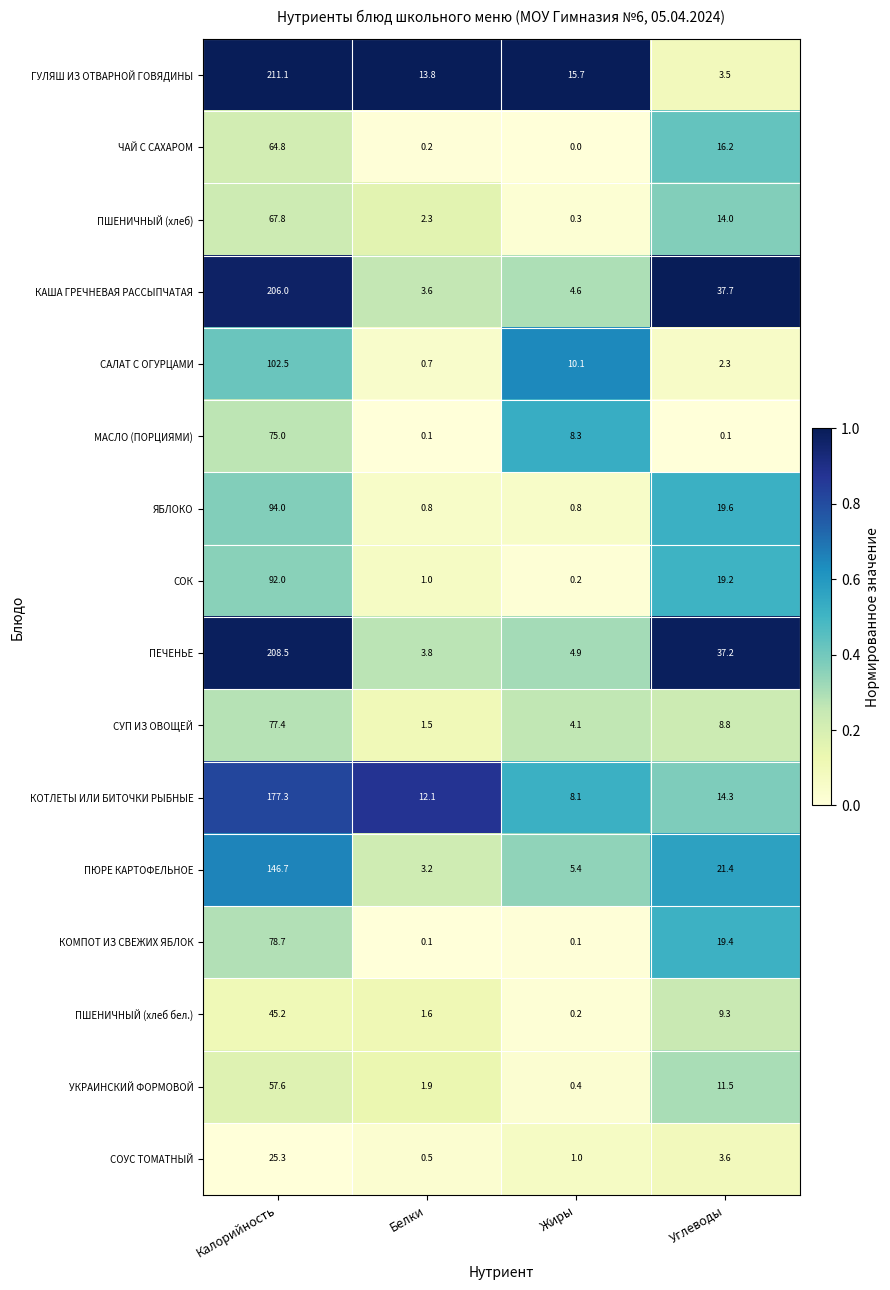

The value of СОК at Калорийность is 41.1. True or false?

False